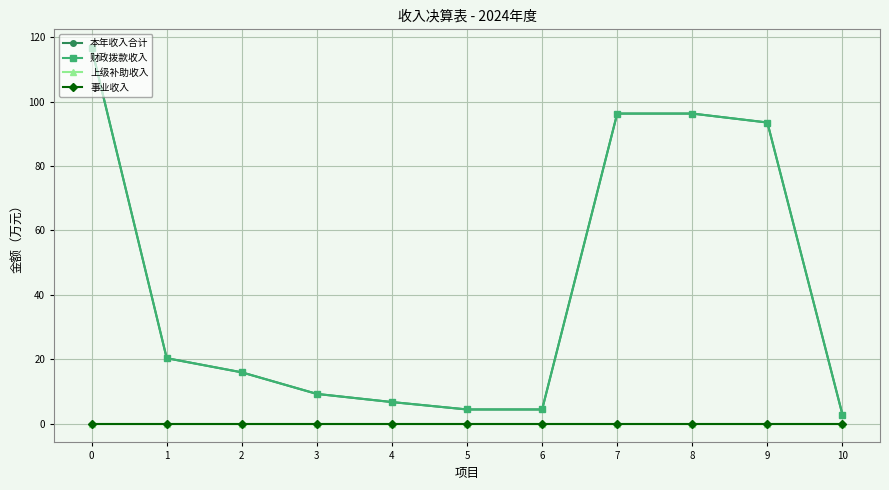

At which label is 财政拨款收入 closest to 59?

9